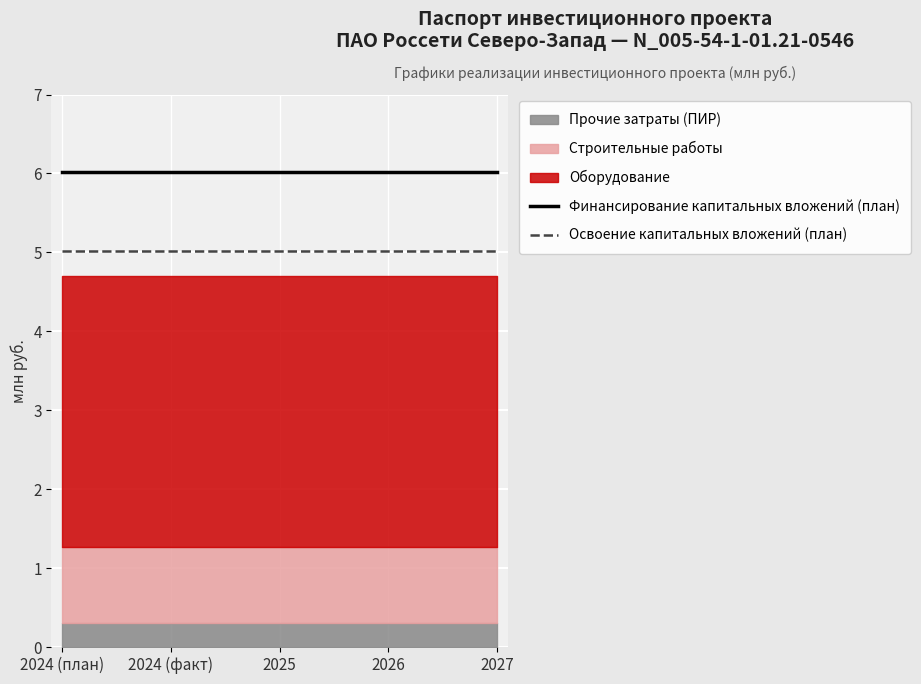

Is the value of Финансирование капитальных вложений (план) at 2027 greater than the value of Освоение капитальных вложений (план) at 2024 (факт)?

Yes